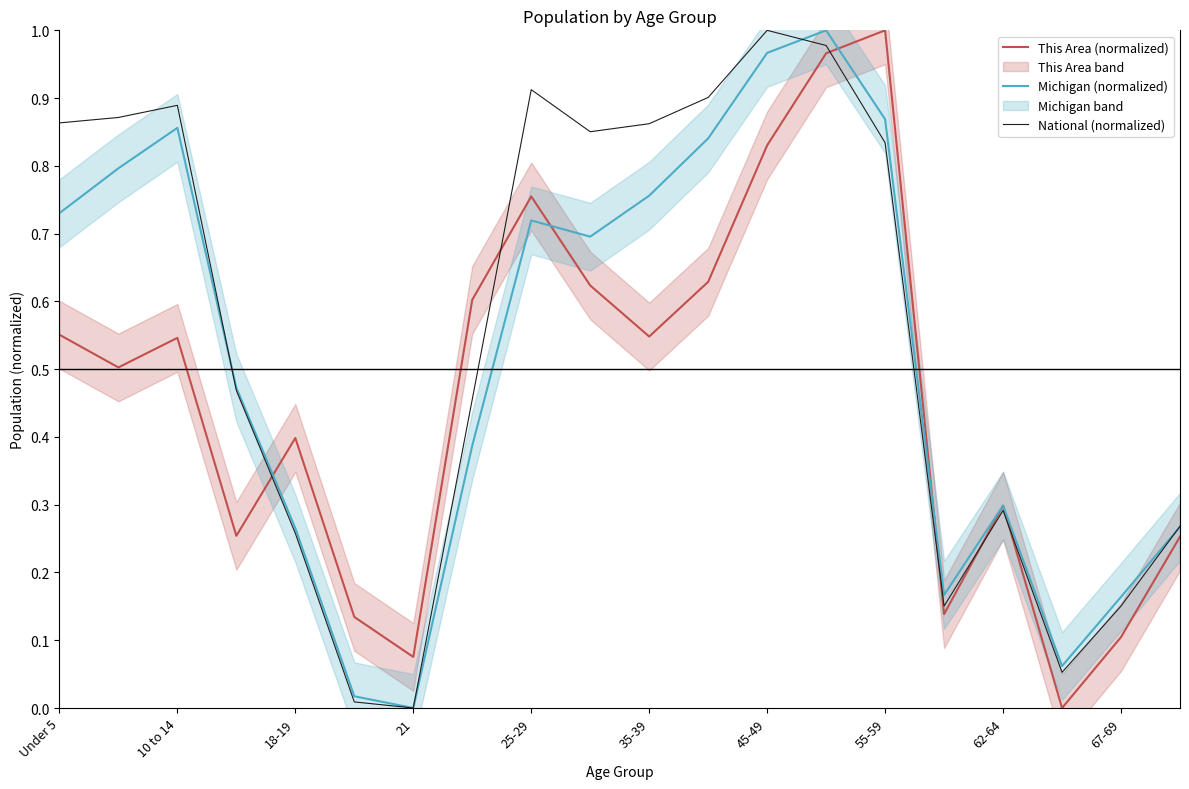

What is the difference between the second highest and minimum values in the This Area (normalized) series?

1.0